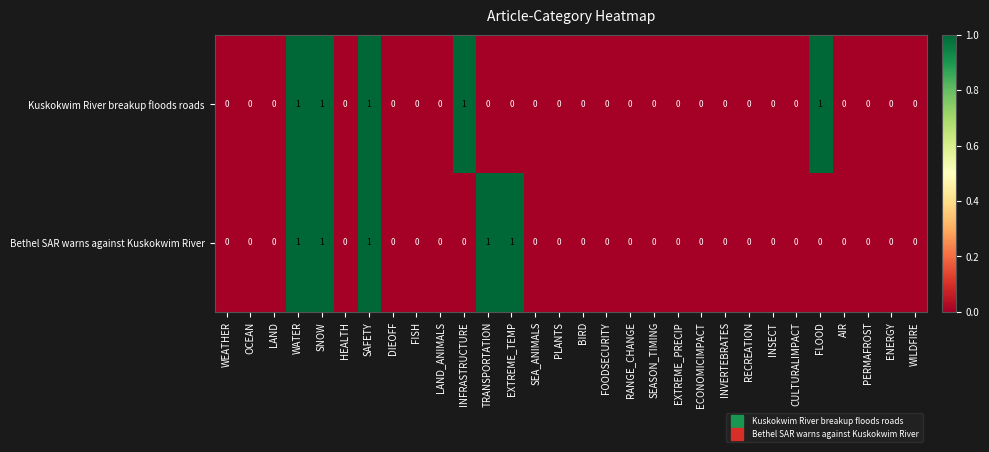

Count the Kuskokwim River breakup floods roads values in the range 0 to 1.

30